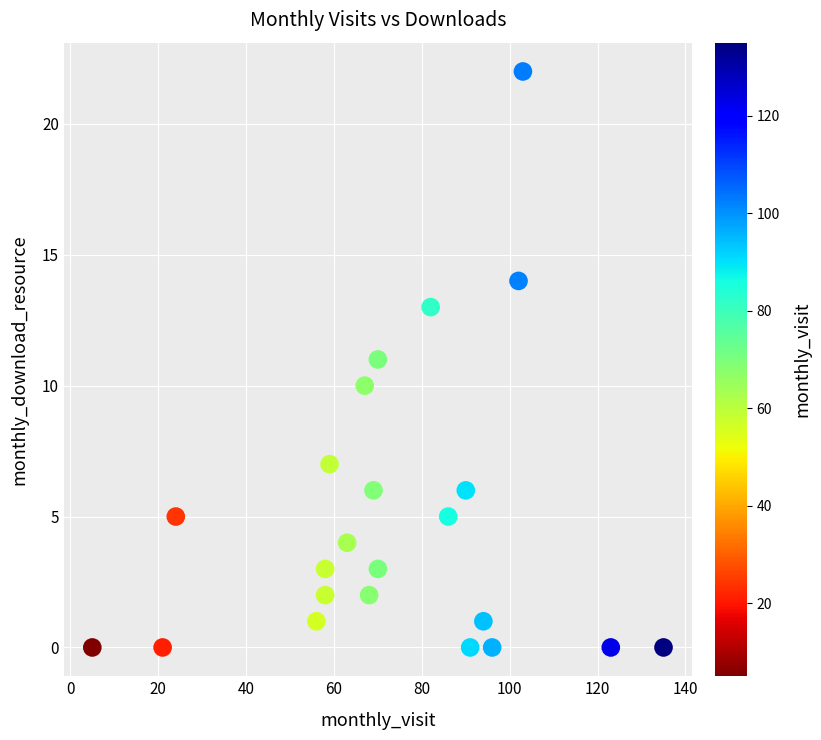

List the coordinates of all points as (Y, X) pairs, reading left to right.

(0, 5)  (0, 21)  (5, 24)  (1, 56)  (2, 58)  (3, 58)  (7, 59)  (4, 63)  (10, 67)  (2, 68)  (6, 69)  (11, 70)  (3, 70)  (13, 82)  (5, 86)  (6, 90)  (0, 91)  (1, 94)  (0, 96)  (14, 102)  (22, 103)  (0, 123)  (0, 135)